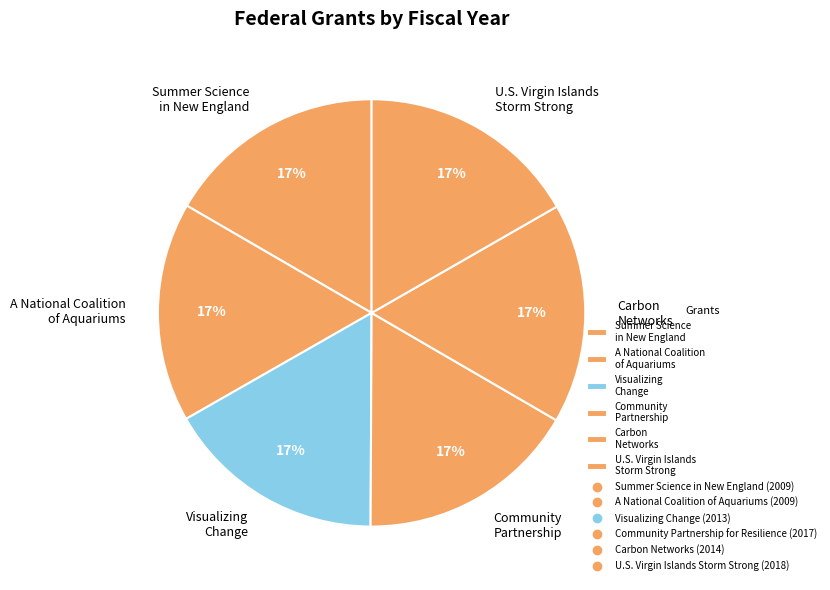

Combined, do Carbon Networks and Summer Science in New England account for over 50%?

No